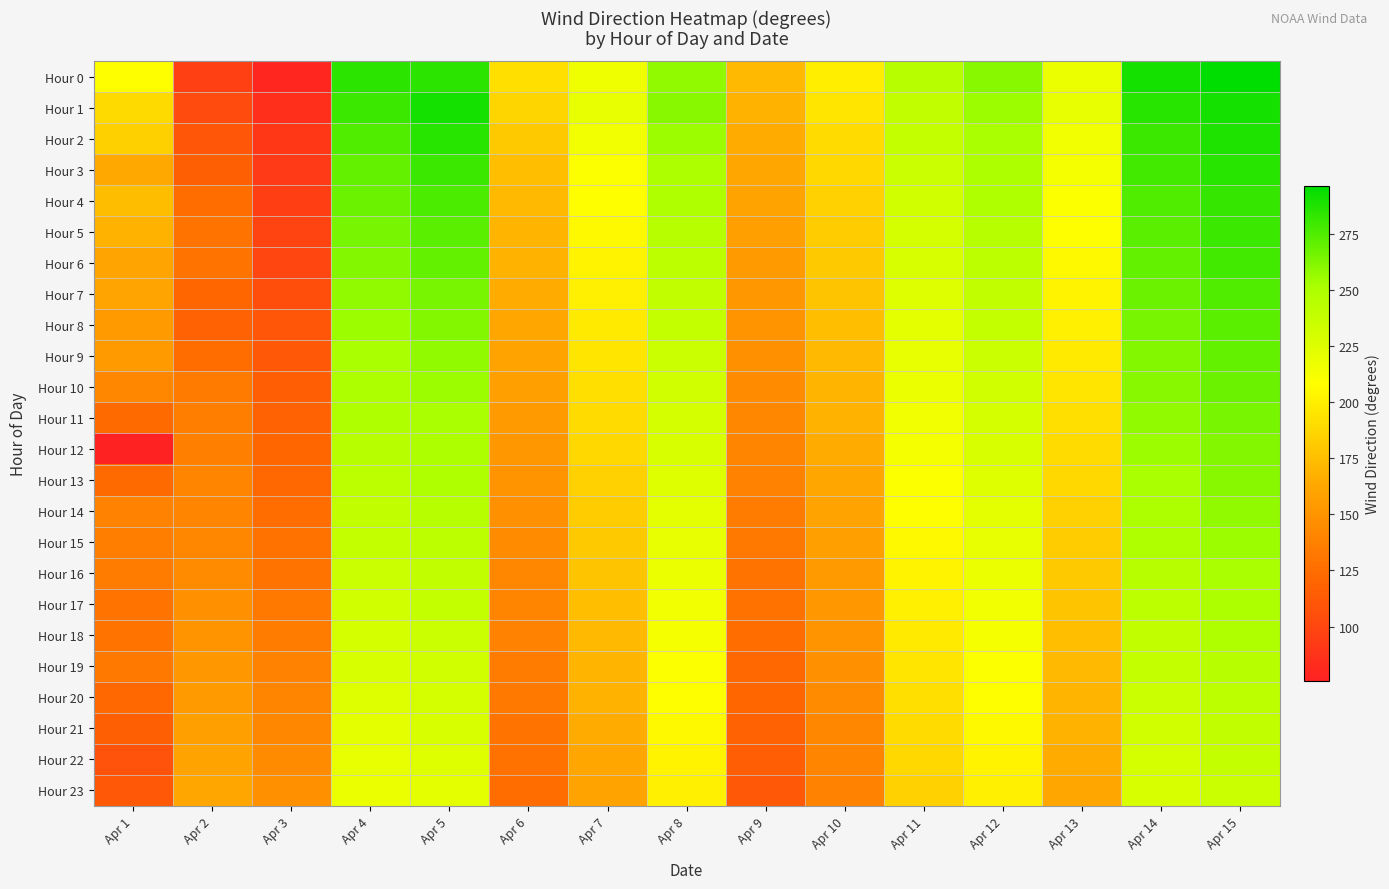

Reading left to right, transcribe all the data shown in this chart.

Hour 0: Apr 1=208	Apr 2=96	Apr 3=79	Apr 4=284	Apr 5=284	Apr 6=192	Apr 7=216	Apr 8=258	Apr 9=172	Apr 10=199	Apr 11=245	Apr 12=260	Apr 13=218	Apr 14=290	Apr 15=296
Hour 1: Apr 1=189	Apr 2=103	Apr 3=85	Apr 4=280	Apr 5=290	Apr 6=186	Apr 7=220	Apr 8=260	Apr 9=169	Apr 10=195	Apr 11=240	Apr 12=255	Apr 13=220	Apr 14=285	Apr 15=290
Hour 2: Apr 1=184	Apr 2=110	Apr 3=90	Apr 4=275	Apr 5=285	Apr 6=180	Apr 7=215	Apr 8=255	Apr 9=165	Apr 10=190	Apr 11=238	Apr 12=252	Apr 13=215	Apr 14=280	Apr 15=288
Hour 3: Apr 1=163	Apr 2=116	Apr 3=92	Apr 4=270	Apr 5=280	Apr 6=175	Apr 7=210	Apr 8=250	Apr 9=162	Apr 10=188	Apr 11=235	Apr 12=250	Apr 13=212	Apr 14=278	Apr 15=285
Hour 4: Apr 1=174	Apr 2=125	Apr 3=95	Apr 4=268	Apr 5=276	Apr 6=172	Apr 7=208	Apr 8=248	Apr 9=160	Apr 10=185	Apr 11=232	Apr 12=248	Apr 13=210	Apr 14=275	Apr 15=282
Hour 5: Apr 1=168	Apr 2=130	Apr 3=98	Apr 4=265	Apr 5=272	Apr 6=170	Apr 7=205	Apr 8=245	Apr 9=158	Apr 10=182	Apr 11=230	Apr 12=245	Apr 13=208	Apr 14=272	Apr 15=280
Hour 6: Apr 1=161	Apr 2=129	Apr 3=100	Apr 4=262	Apr 5=270	Apr 6=168	Apr 7=202	Apr 8=242	Apr 9=155	Apr 10=180	Apr 11=228	Apr 12=242	Apr 13=205	Apr 14=270	Apr 15=278
Hour 7: Apr 1=161	Apr 2=120	Apr 3=105	Apr 4=258	Apr 5=265	Apr 6=165	Apr 7=200	Apr 8=240	Apr 9=152	Apr 10=178	Apr 11=225	Apr 12=240	Apr 13=202	Apr 14=268	Apr 15=275
Hour 8: Apr 1=155	Apr 2=118	Apr 3=110	Apr 4=255	Apr 5=262	Apr 6=162	Apr 7=198	Apr 8=238	Apr 9=150	Apr 10=175	Apr 11=222	Apr 12=238	Apr 13=200	Apr 14=265	Apr 15=272
Hour 9: Apr 1=155	Apr 2=125	Apr 3=112	Apr 4=252	Apr 5=258	Apr 6=160	Apr 7=195	Apr 8=235	Apr 9=148	Apr 10=172	Apr 11=220	Apr 12=235	Apr 13=198	Apr 14=262	Apr 15=270
Hour 10: Apr 1=142	Apr 2=134	Apr 3=115	Apr 4=250	Apr 5=255	Apr 6=158	Apr 7=192	Apr 8=232	Apr 9=145	Apr 10=170	Apr 11=218	Apr 12=232	Apr 13=195	Apr 14=260	Apr 15=268
Hour 11: Apr 1=123	Apr 2=136	Apr 3=118	Apr 4=248	Apr 5=252	Apr 6=155	Apr 7=190	Apr 8=230	Apr 9=142	Apr 10=168	Apr 11=215	Apr 12=230	Apr 13=192	Apr 14=258	Apr 15=265
Hour 12: Apr 1=76	Apr 2=137	Apr 3=120	Apr 4=245	Apr 5=250	Apr 6=152	Apr 7=188	Apr 8=228	Apr 9=140	Apr 10=165	Apr 11=212	Apr 12=228	Apr 13=190	Apr 14=255	Apr 15=262
Hour 13: Apr 1=123	Apr 2=140	Apr 3=122	Apr 4=242	Apr 5=248	Apr 6=150	Apr 7=185	Apr 8=225	Apr 9=138	Apr 10=162	Apr 11=210	Apr 12=225	Apr 13=188	Apr 14=252	Apr 15=260
Hour 14: Apr 1=139	Apr 2=140	Apr 3=125	Apr 4=240	Apr 5=245	Apr 6=148	Apr 7=182	Apr 8=222	Apr 9=135	Apr 10=160	Apr 11=208	Apr 12=222	Apr 13=185	Apr 14=250	Apr 15=258
Hour 15: Apr 1=136	Apr 2=142	Apr 3=128	Apr 4=238	Apr 5=242	Apr 6=145	Apr 7=180	Apr 8=220	Apr 9=132	Apr 10=158	Apr 11=205	Apr 12=220	Apr 13=182	Apr 14=248	Apr 15=255
Hour 16: Apr 1=135	Apr 2=145	Apr 3=130	Apr 4=235	Apr 5=240	Apr 6=142	Apr 7=178	Apr 8=218	Apr 9=130	Apr 10=155	Apr 11=202	Apr 12=218	Apr 13=180	Apr 14=245	Apr 15=252
Hour 17: Apr 1=129	Apr 2=148	Apr 3=132	Apr 4=232	Apr 5=238	Apr 6=140	Apr 7=175	Apr 8=215	Apr 9=128	Apr 10=152	Apr 11=200	Apr 12=215	Apr 13=178	Apr 14=242	Apr 15=250
Hour 18: Apr 1=129	Apr 2=150	Apr 3=135	Apr 4=230	Apr 5=235	Apr 6=138	Apr 7=172	Apr 8=212	Apr 9=125	Apr 10=150	Apr 11=198	Apr 12=212	Apr 13=175	Apr 14=240	Apr 15=248
Hour 19: Apr 1=132	Apr 2=152	Apr 3=138	Apr 4=228	Apr 5=232	Apr 6=135	Apr 7=170	Apr 8=210	Apr 9=122	Apr 10=148	Apr 11=195	Apr 12=210	Apr 13=172	Apr 14=238	Apr 15=245
Hour 20: Apr 1=121	Apr 2=155	Apr 3=140	Apr 4=225	Apr 5=230	Apr 6=132	Apr 7=168	Apr 8=208	Apr 9=120	Apr 10=145	Apr 11=192	Apr 12=208	Apr 13=170	Apr 14=235	Apr 15=242
Hour 21: Apr 1=116	Apr 2=158	Apr 3=142	Apr 4=222	Apr 5=228	Apr 6=130	Apr 7=165	Apr 8=205	Apr 9=118	Apr 10=142	Apr 11=190	Apr 12=205	Apr 13=168	Apr 14=232	Apr 15=240
Hour 22: Apr 1=107	Apr 2=160	Apr 3=145	Apr 4=220	Apr 5=225	Apr 6=128	Apr 7=162	Apr 8=202	Apr 9=115	Apr 10=140	Apr 11=188	Apr 12=202	Apr 13=165	Apr 14=230	Apr 15=238
Hour 23: Apr 1=112	Apr 2=162	Apr 3=148	Apr 4=218	Apr 5=222	Apr 6=125	Apr 7=160	Apr 8=200	Apr 9=112	Apr 10=138	Apr 11=185	Apr 12=200	Apr 13=162	Apr 14=228	Apr 15=235